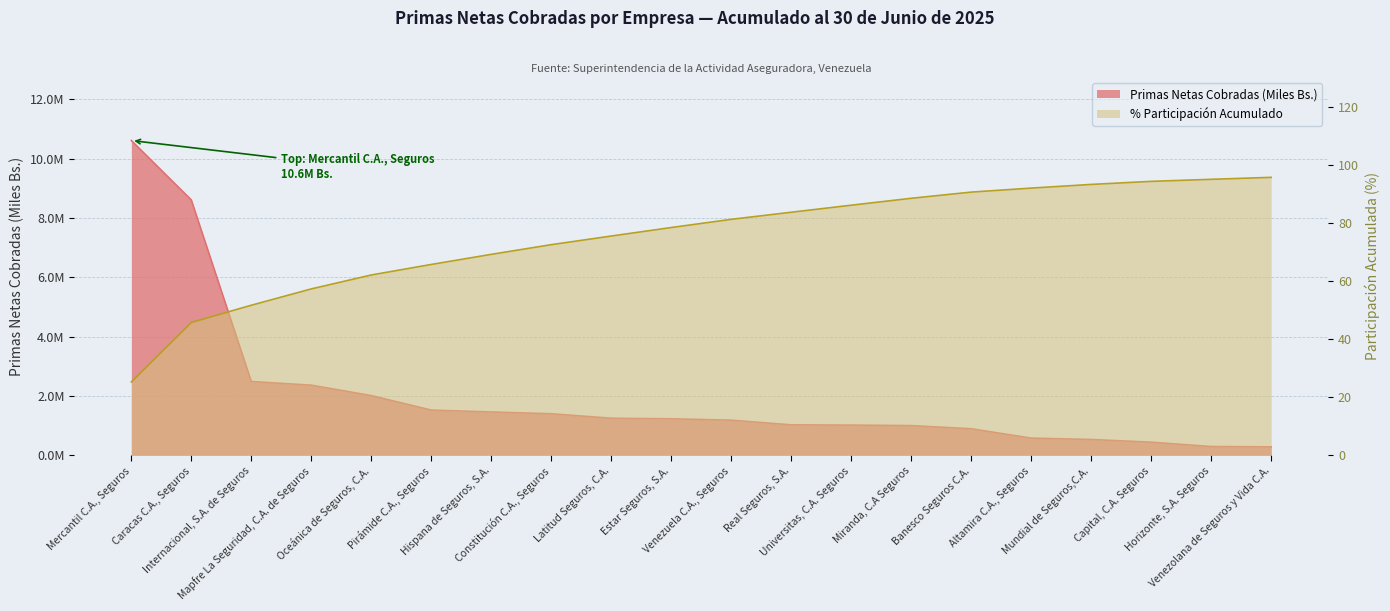

The Primas Netas Cobradas (Miles Bs.) series shows 284952.6 at Venezolana de Seguros y Vida C.A.. True or false?

True